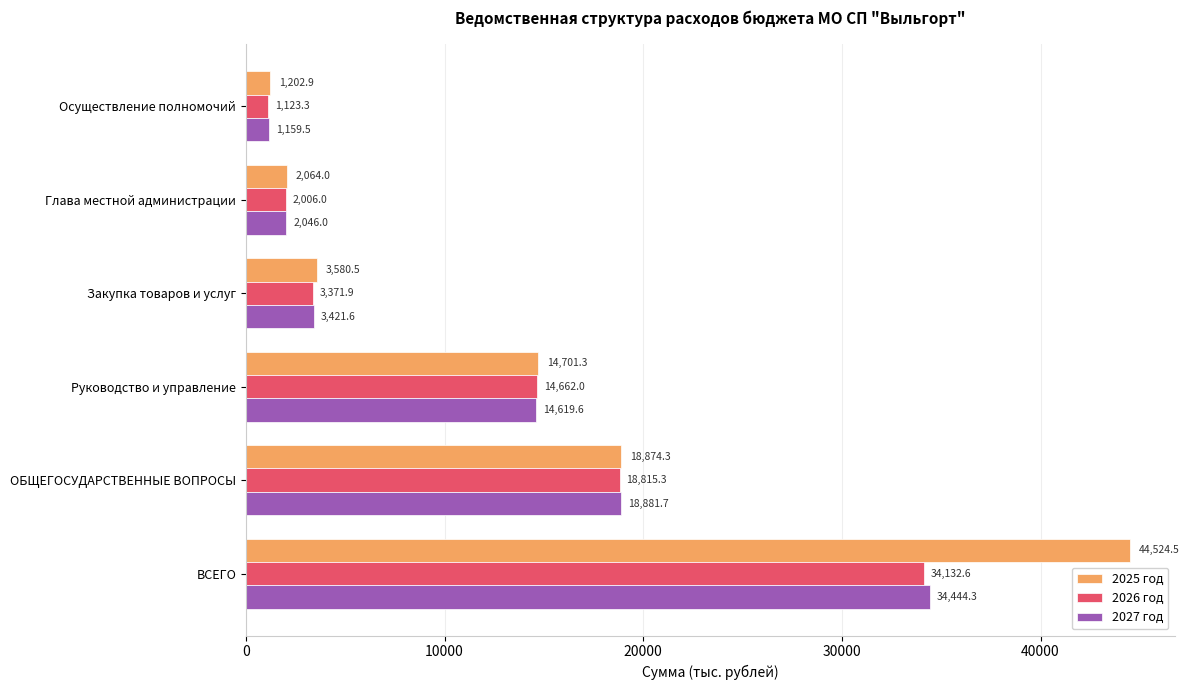

Is it true that 2027 год equals 1159.5 at Осуществление полномочий?

True